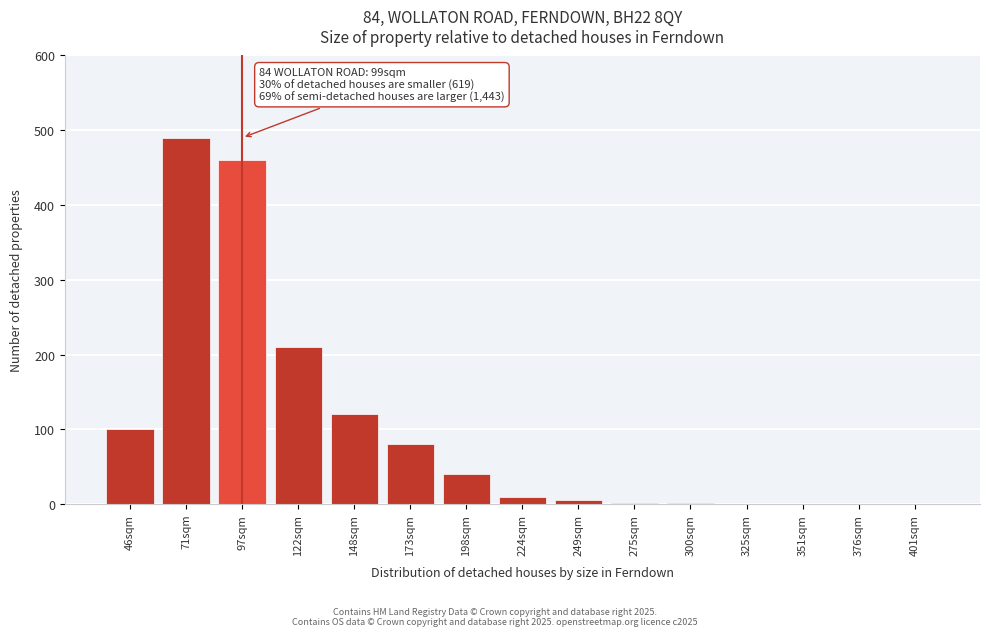

What is the sum of the values at 376sqm and 46sqm?

100